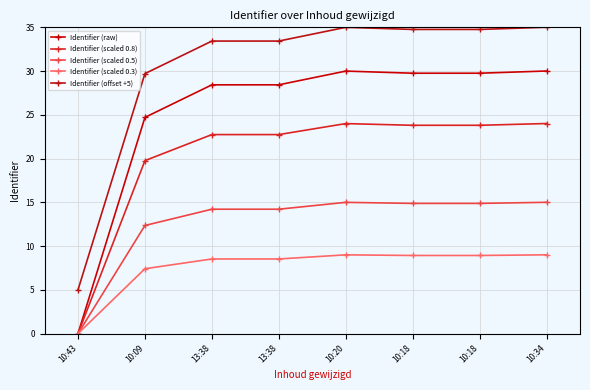

What is the difference between the highest and lowest values at 10:43?

5.0